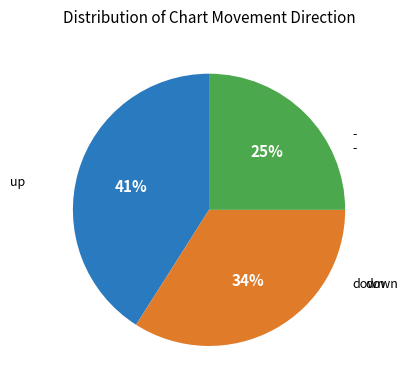

Is there any slice that represents more than half of the pie?

No